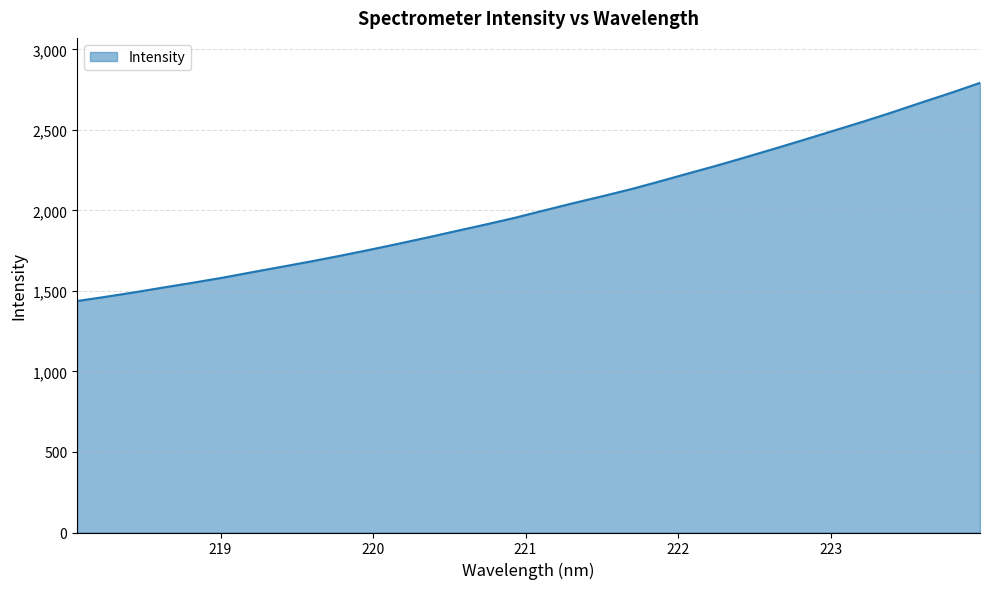

What is the difference between the maximum and minimum values?

1354.9